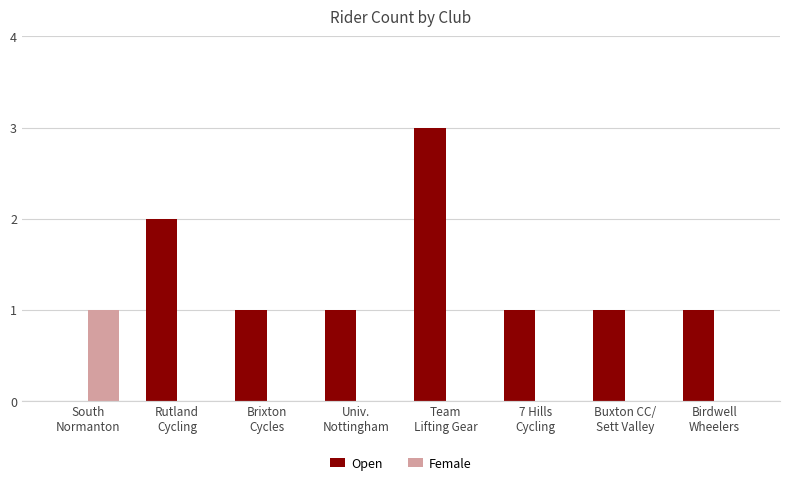

Does the chart contain stacked bars?

No